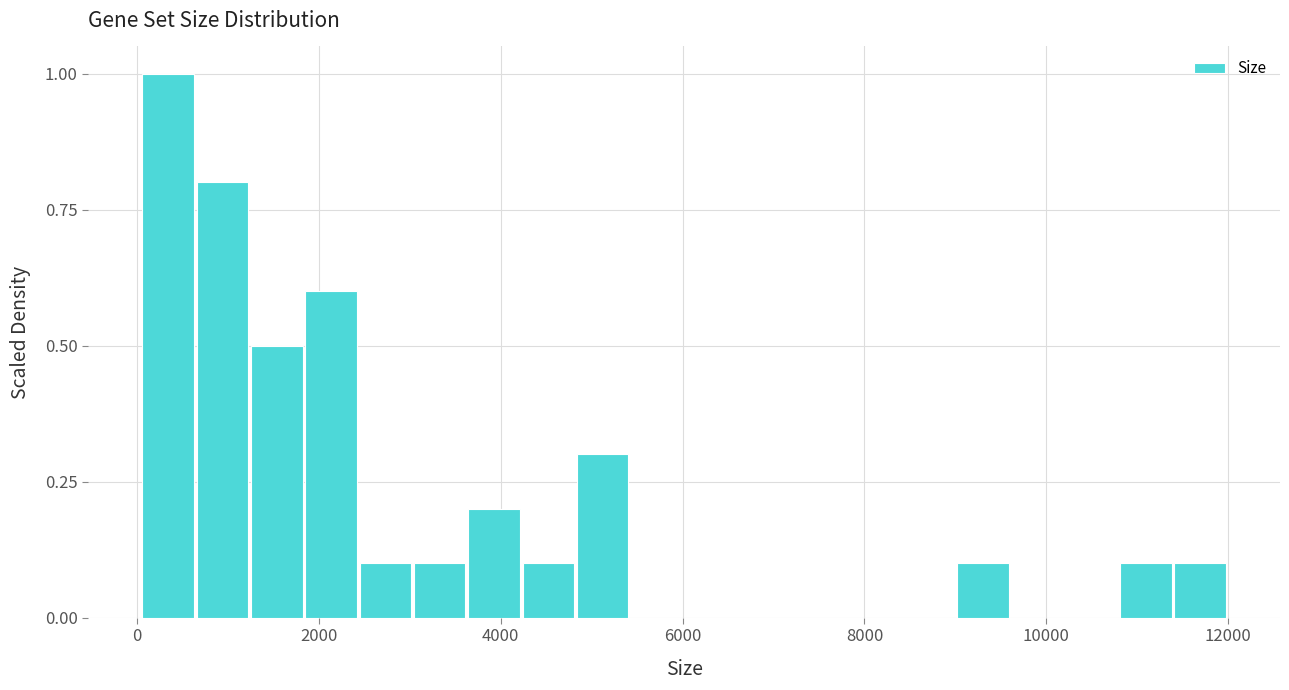

Read against the x-axis, roughly where is the centre of the tallest bar?

400